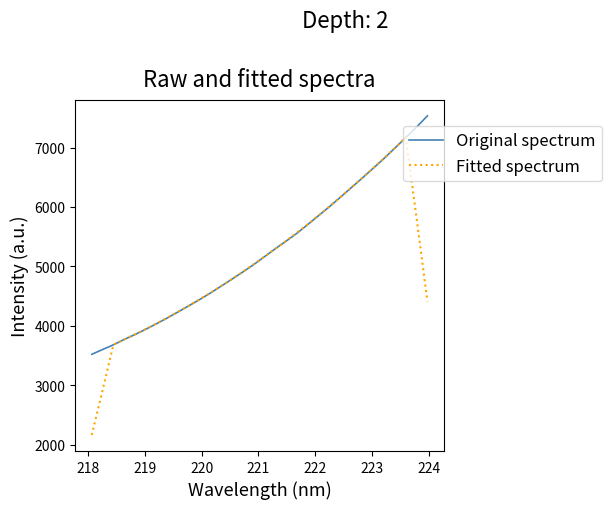

True or false: Original spectrum has more than 0 interior local peaks.

False